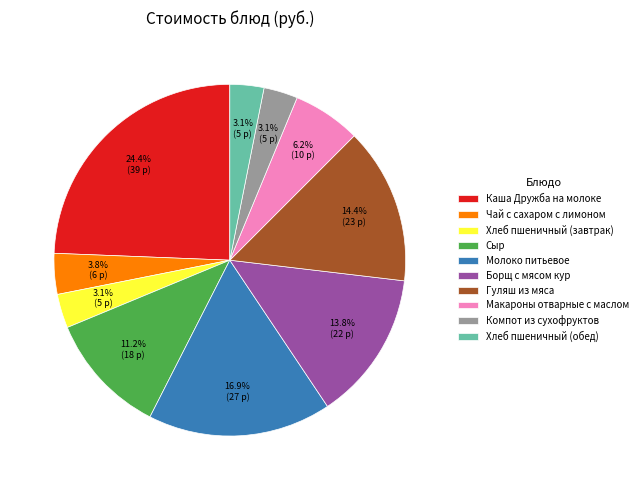

To the nearest percent, what percentage of the pie is Чай с сахаром с лимоном?

4%